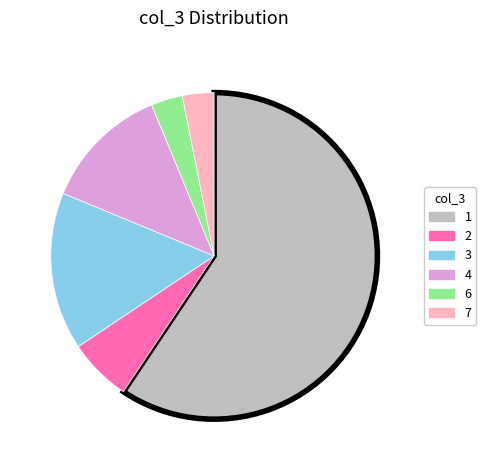

What is the largest slice in the pie chart?

1